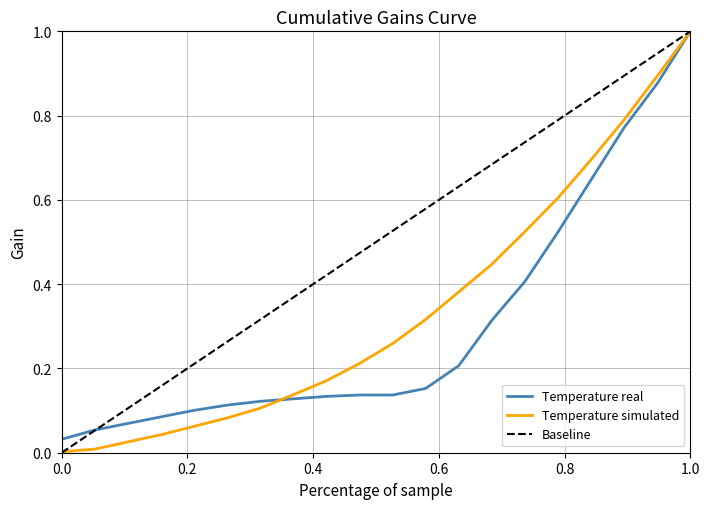

Rank the series by their average value, from highest to lowest.

Baseline, Temperature simulated, Temperature real